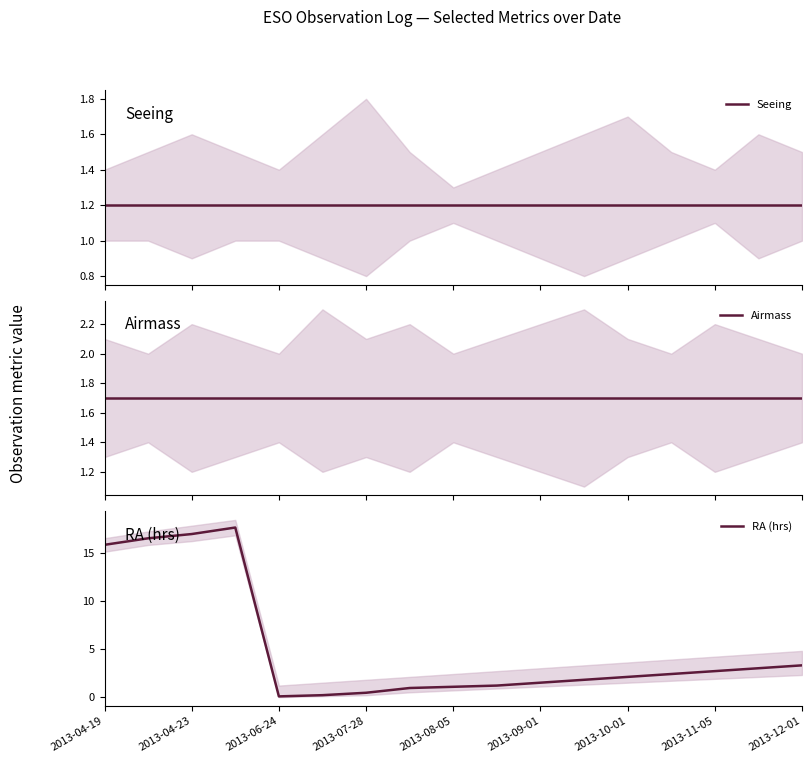

At which label is Seeing closest to 1?

2013-04-19